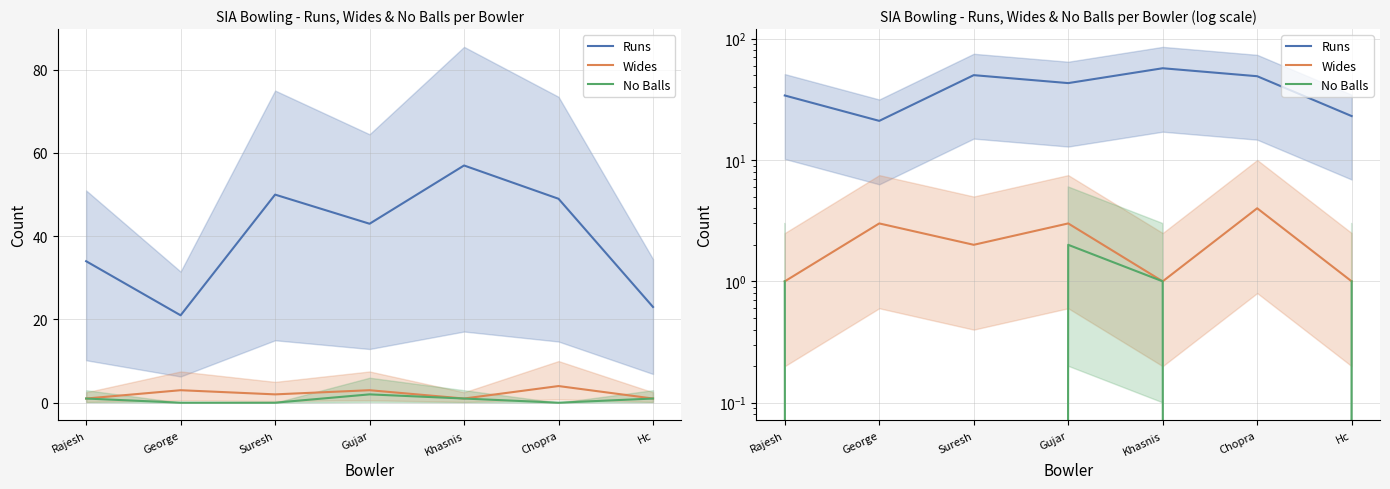

Reading right to left, transcribe all the data shown in this chart.

Runs: Hc=23	Chopra=49	Khasnis=57	Gujar=43	Suresh=50	George=21	Rajesh=34
Wides: Hc=1	Chopra=4	Khasnis=1	Gujar=3	Suresh=2	George=3	Rajesh=1
No Balls: Hc=1	Chopra=0	Khasnis=1	Gujar=2	Suresh=0	George=0	Rajesh=1